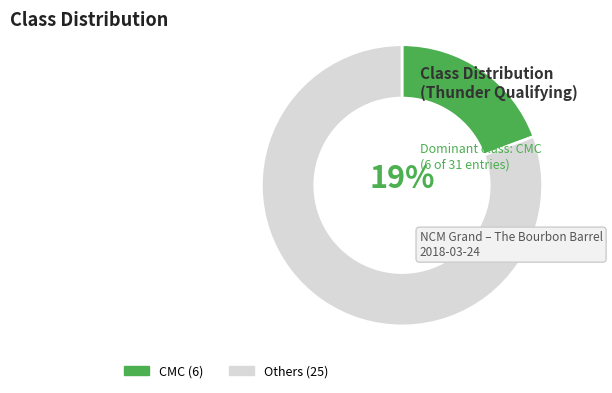

To the nearest percent, what is the average slice percentage?

50%